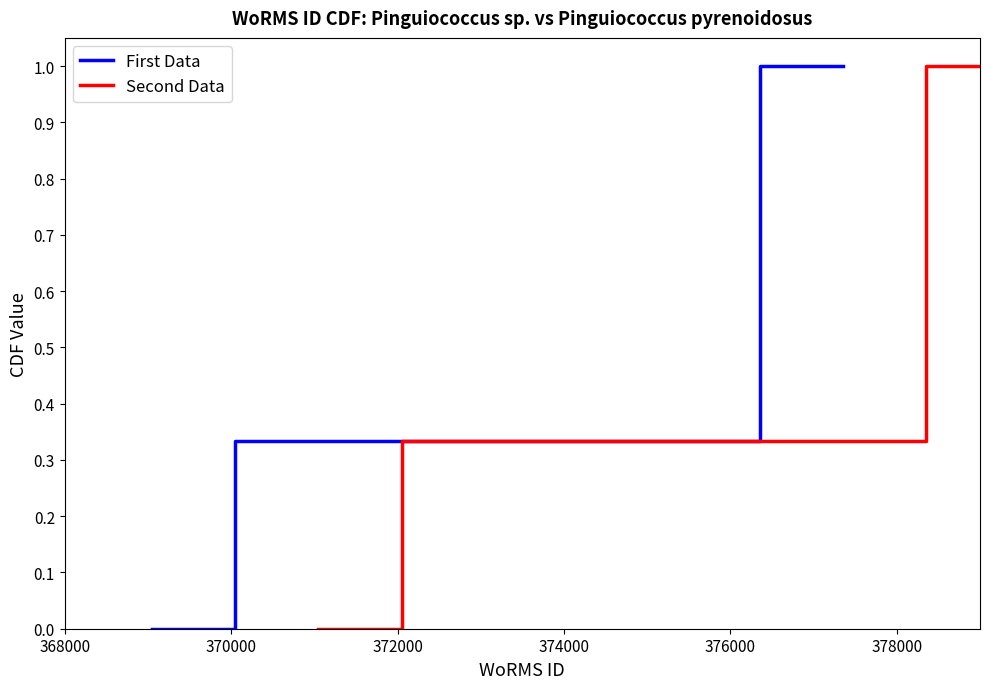

True or false: Second Data has a value of 1.3 at 376000.

False